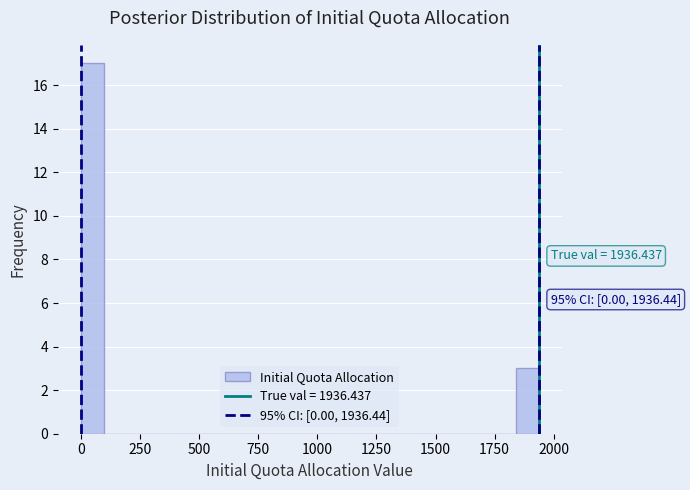

Around what value on the x-axis is the tallest bar? Give the approximate position of its centre, as read against the axis.

50